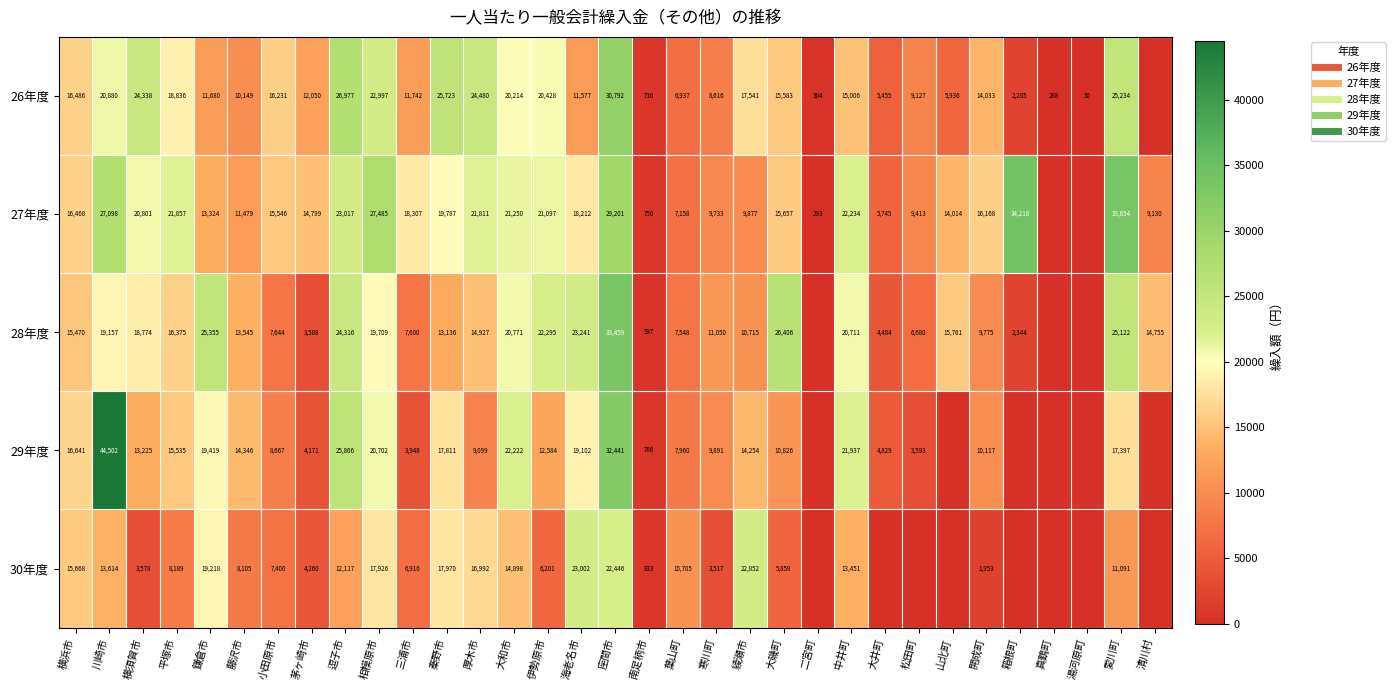

At 葉山町, list the series in order from largest to smallest.

30年度, 29年度, 28年度, 27年度, 26年度